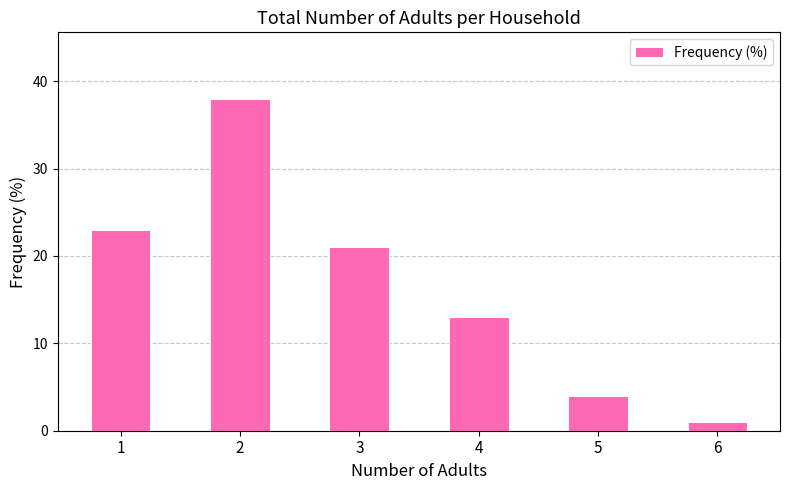

What is the minimum value shown in the chart?

1